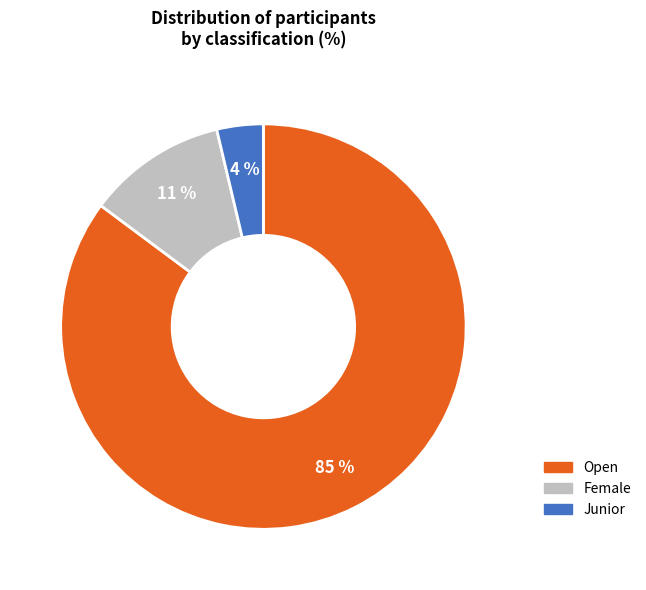

To the nearest percent, what is the average slice percentage?

33%